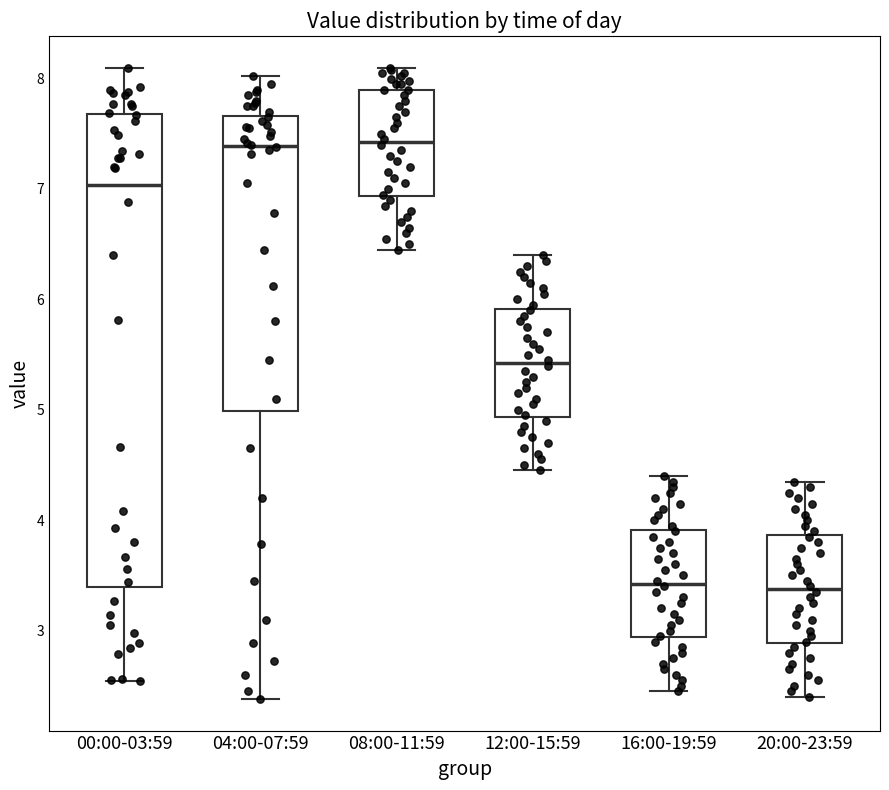

Reading left to right, read every box against the y-axis: the position of its median line, the range the box covers, and the ends of its whiskers. The values are not printed on the chart, so give them approximately, as read against the axis.

00:00-03:59: median 7.0, box 3.4 to 7.7, whiskers 2.5 to 8.1
04:00-07:59: median 7.4, box 5.0 to 7.7, whiskers 2.4 to 8.0
08:00-11:59: median 7.4, box 6.9 to 7.9, whiskers 6.5 to 8.1
12:00-15:59: median 5.4, box 4.9 to 5.9, whiskers 4.5 to 6.4
16:00-19:59: median 3.4, box 2.9 to 3.9, whiskers 2.5 to 4.4
20:00-23:59: median 3.4, box 2.9 to 3.9, whiskers 2.4 to 4.4